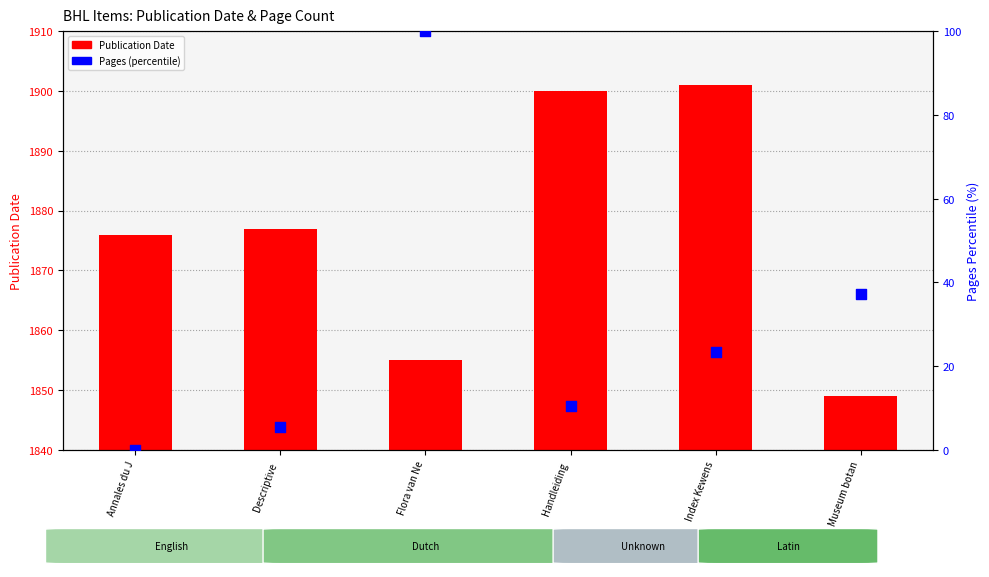

Is the value of Publication Date at Annales du J greater than the value of Pages (percentile) at Descriptive ?

Yes